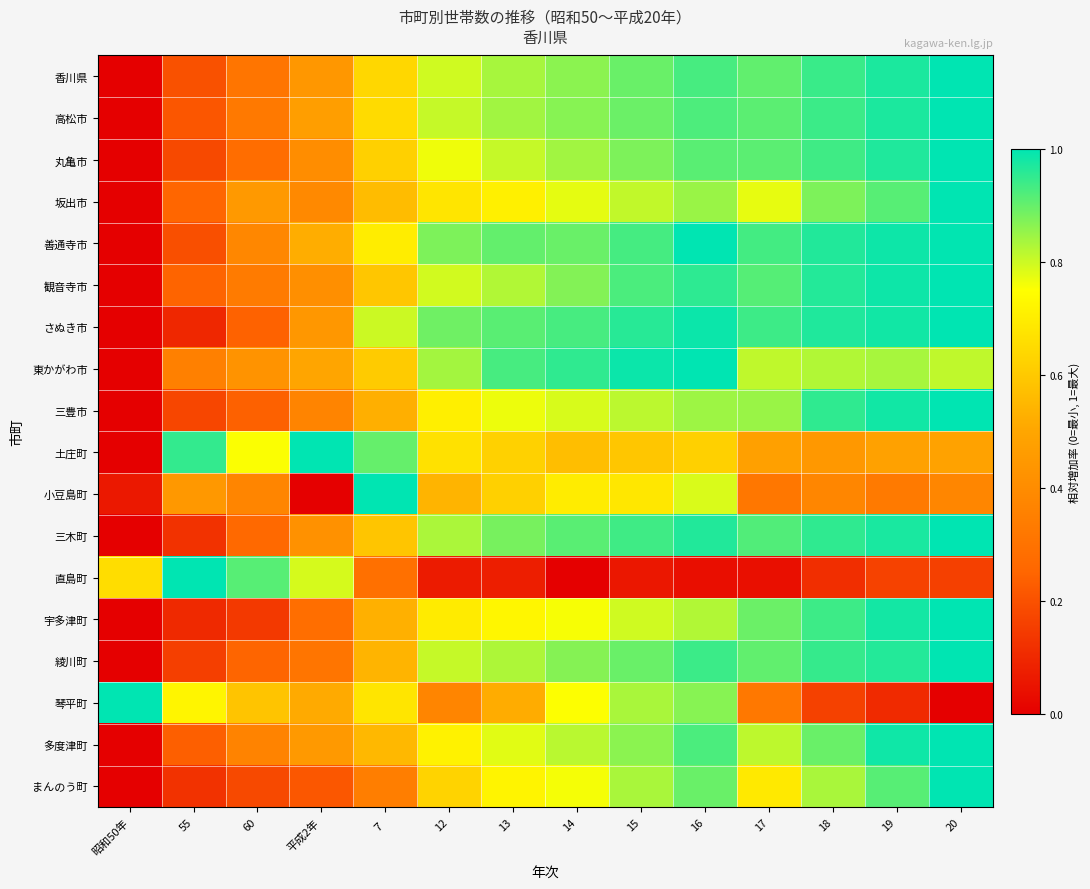

What is the total value across all series at 17?

13.3